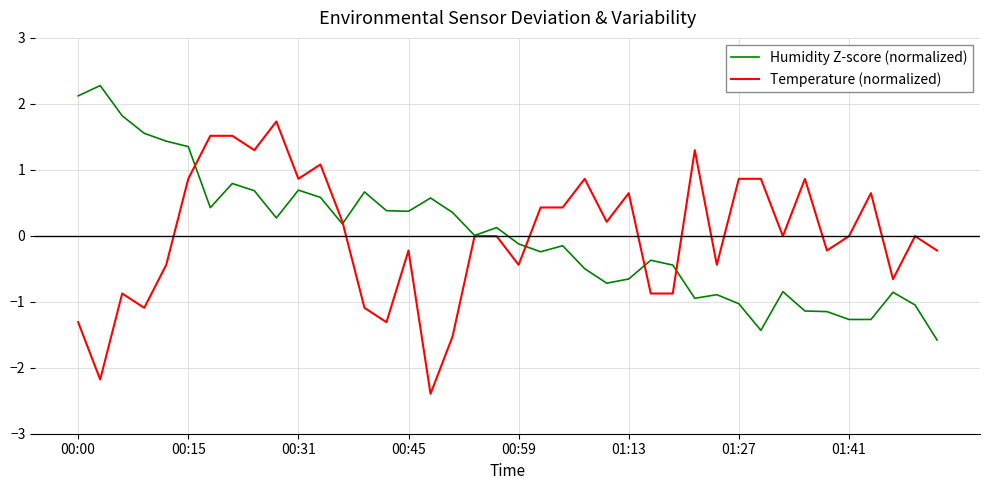

List the series in order of their peak value, highest first.

Humidity Z-score (normalized), Temperature (normalized)